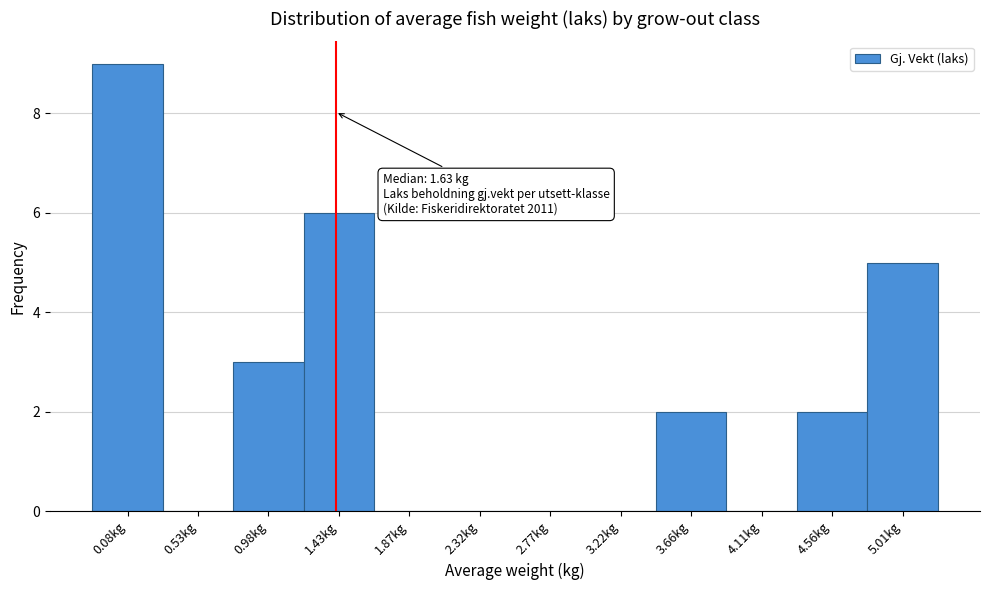

Reading left to right, what are all the values shown in this chart?

0.08kg=9	0.53kg=0	0.98kg=3	1.43kg=6	1.87kg=0	2.32kg=0	2.77kg=0	3.22kg=0	3.66kg=2	4.11kg=0	4.56kg=2	5.01kg=5